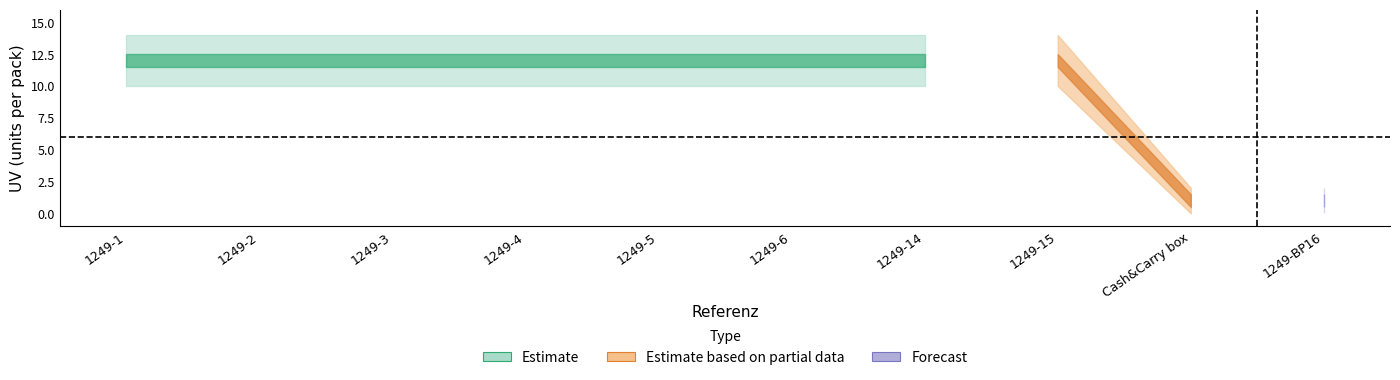

True or false: the data shows 12 at 1249-14.

True